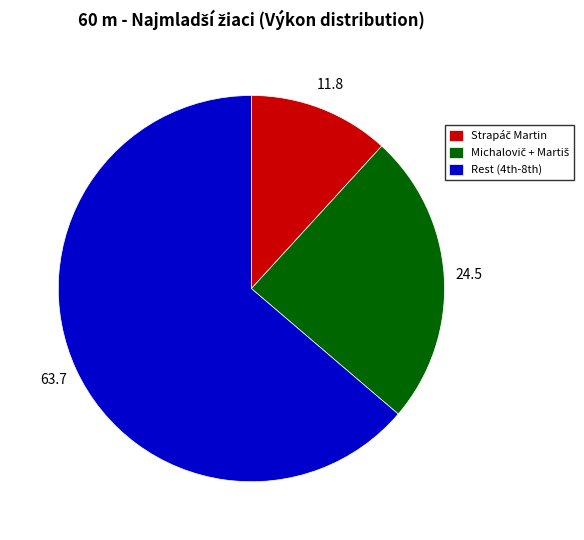

Which category accounts for the majority?

Rest (4th-8th)